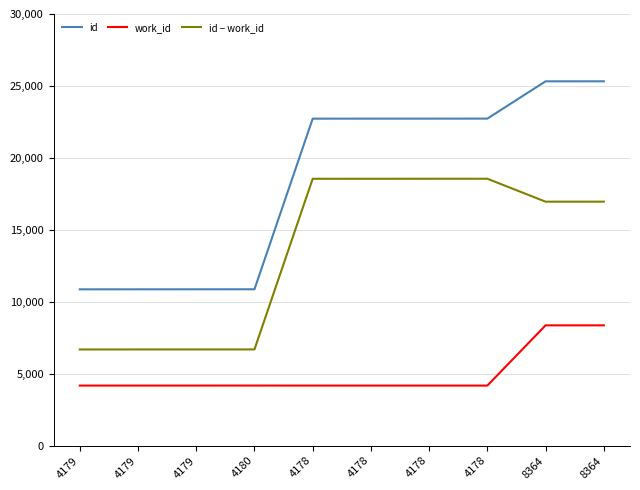

True or false: work_id and id intersect in this chart.

False